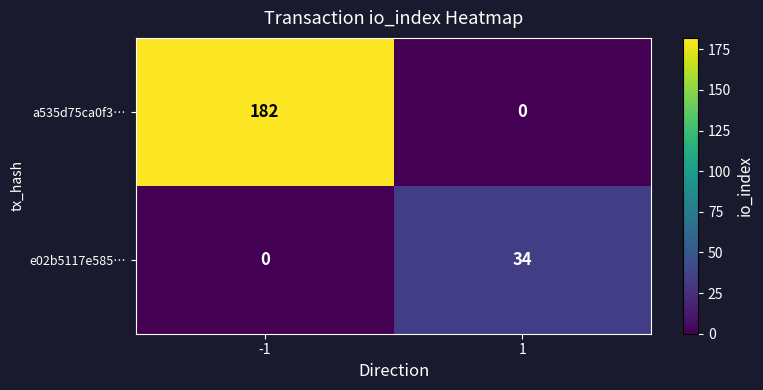

Which series has the largest total across all categories?

a535d75ca0f3…